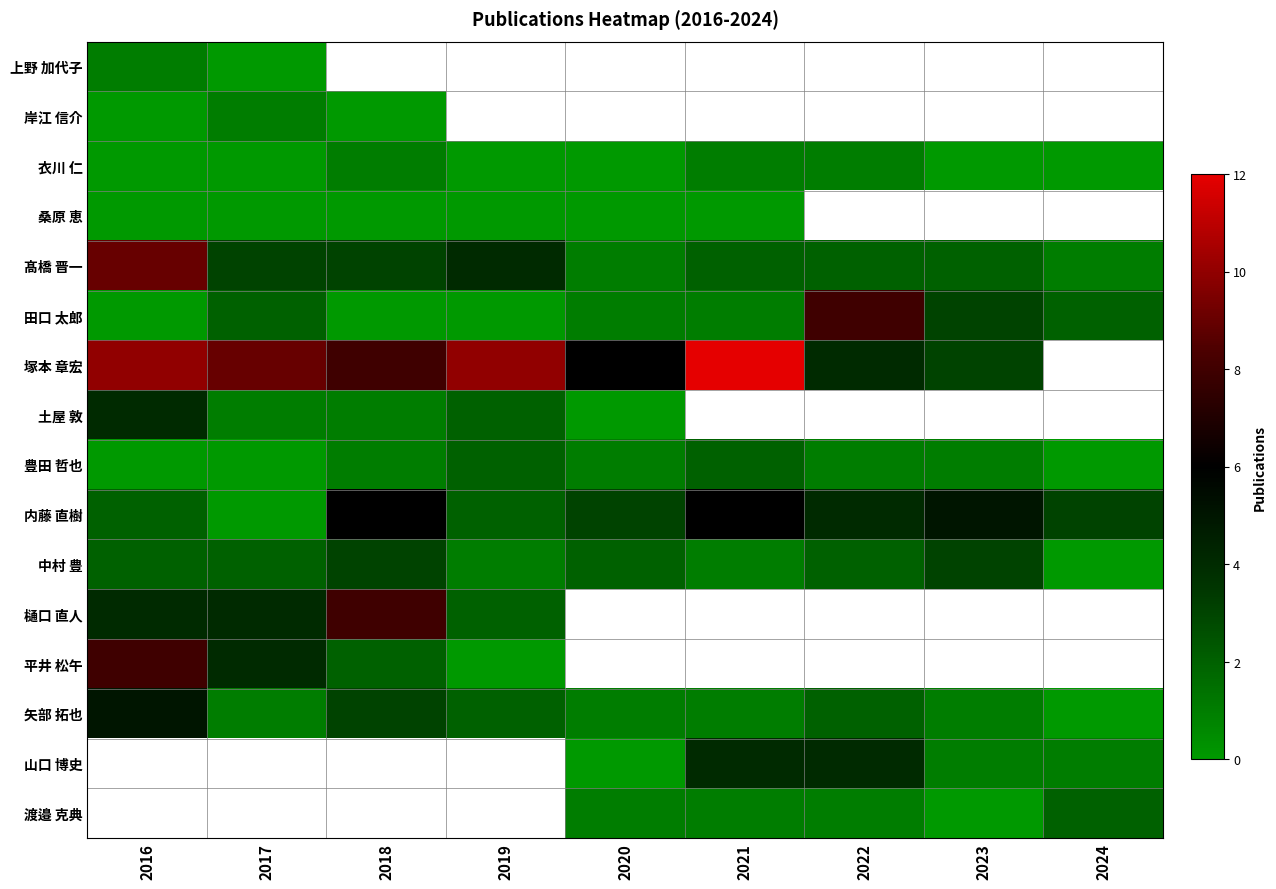

Which has a higher value, 2021 or 2024?

2024